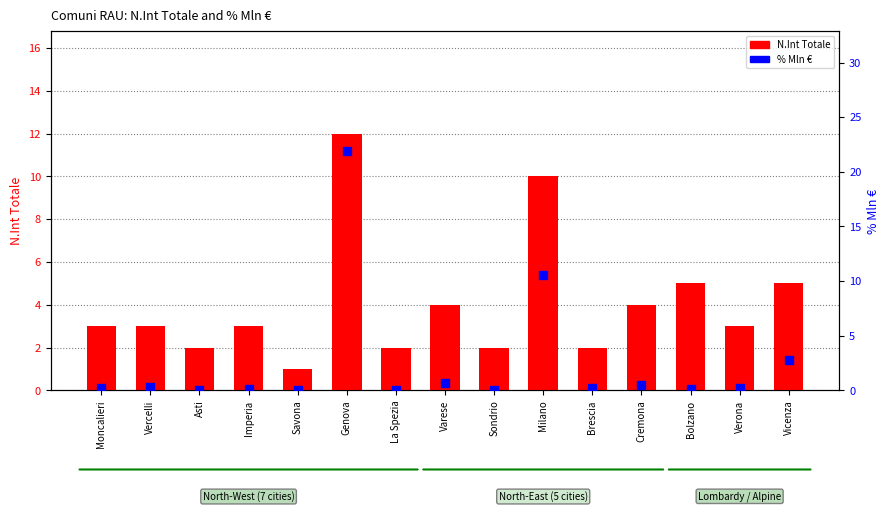

Which series reaches the maximum Y coordinate?

% Mln €